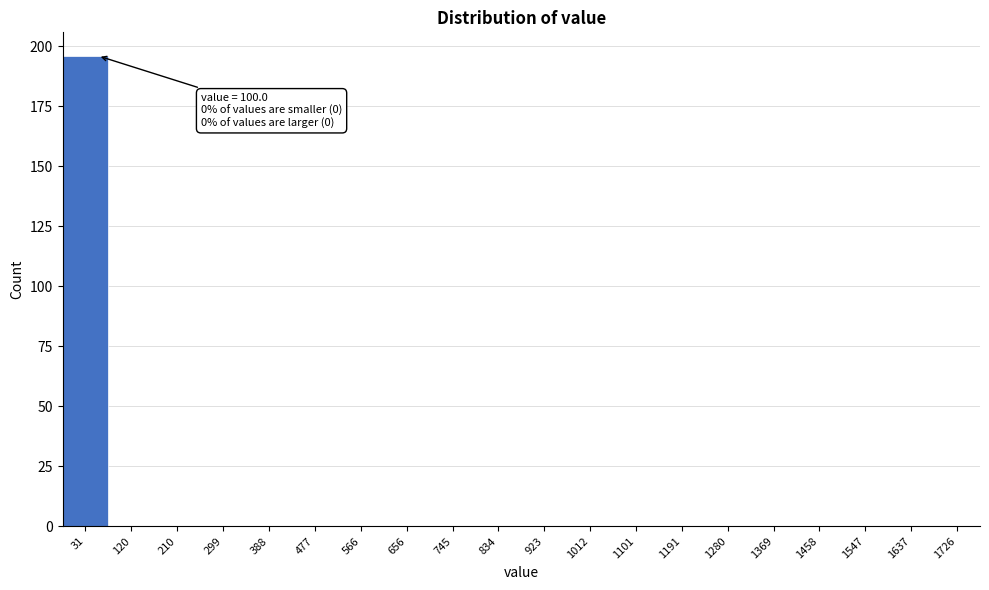

Reading left to right, extract all data points from this chart.

31=196	120=0	210=0	299=0	388=0	477=0	566=0	656=0	745=0	834=0	923=0	1012=0	1101=0	1191=0	1280=0	1369=0	1458=0	1547=0	1637=0	1726=0